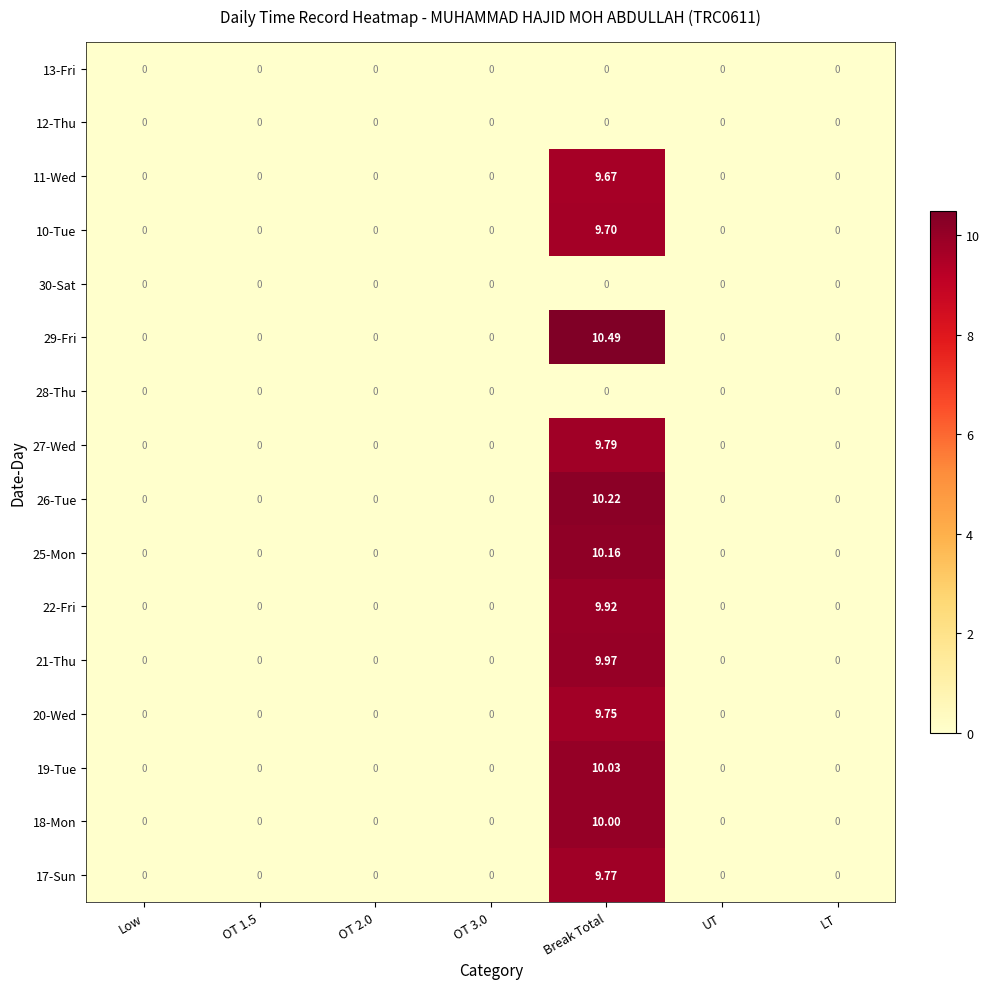

At which label does 20-Wed reach its peak?

Break Total